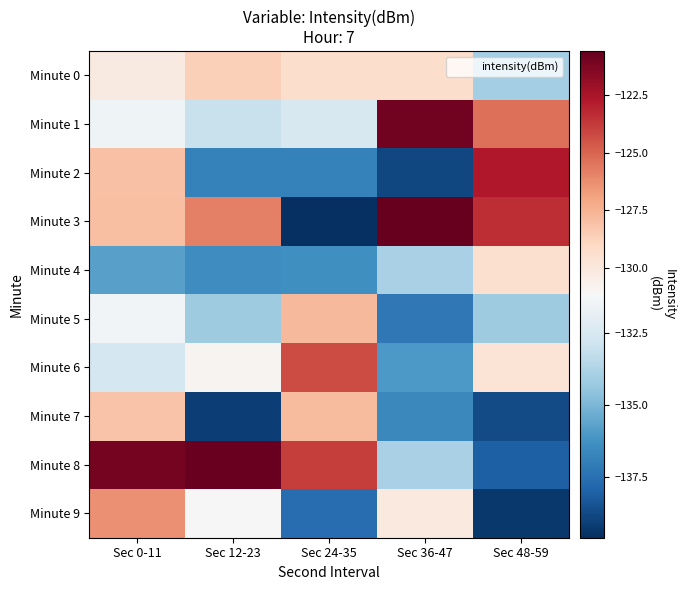

Reading left to right, what are all the values shown in this chart?

Minute 0: Sec 0-11=-130.2	Sec 12-23=-128.6	Sec 24-35=-129.3	Sec 36-47=-129.3	Sec 48-59=-134.0
Minute 1: Sec 0-11=-131.5	Sec 12-23=-133.0	Sec 24-35=-132.5	Sec 36-47=-121.0	Sec 48-59=-125.4
Minute 2: Sec 0-11=-128.0	Sec 12-23=-136.9	Sec 24-35=-136.9	Sec 36-47=-138.8	Sec 48-59=-122.7
Minute 3: Sec 0-11=-128.0	Sec 12-23=-125.8	Sec 24-35=-139.6	Sec 36-47=-120.6	Sec 48-59=-123.4
Minute 4: Sec 0-11=-135.8	Sec 12-23=-136.4	Sec 24-35=-136.3	Sec 36-47=-133.9	Sec 48-59=-129.5
Minute 5: Sec 0-11=-131.4	Sec 12-23=-134.2	Sec 24-35=-127.8	Sec 36-47=-137.2	Sec 48-59=-134.2
Minute 6: Sec 0-11=-132.7	Sec 12-23=-130.9	Sec 24-35=-124.3	Sec 36-47=-136.0	Sec 48-59=-129.7
Minute 7: Sec 0-11=-128.2	Sec 12-23=-139.1	Sec 24-35=-127.8	Sec 36-47=-136.6	Sec 48-59=-138.7
Minute 8: Sec 0-11=-121.0	Sec 12-23=-120.7	Sec 24-35=-123.8	Sec 36-47=-133.9	Sec 48-59=-138.0
Minute 9: Sec 0-11=-126.3	Sec 12-23=-131.2	Sec 24-35=-137.6	Sec 36-47=-130.1	Sec 48-59=-139.3